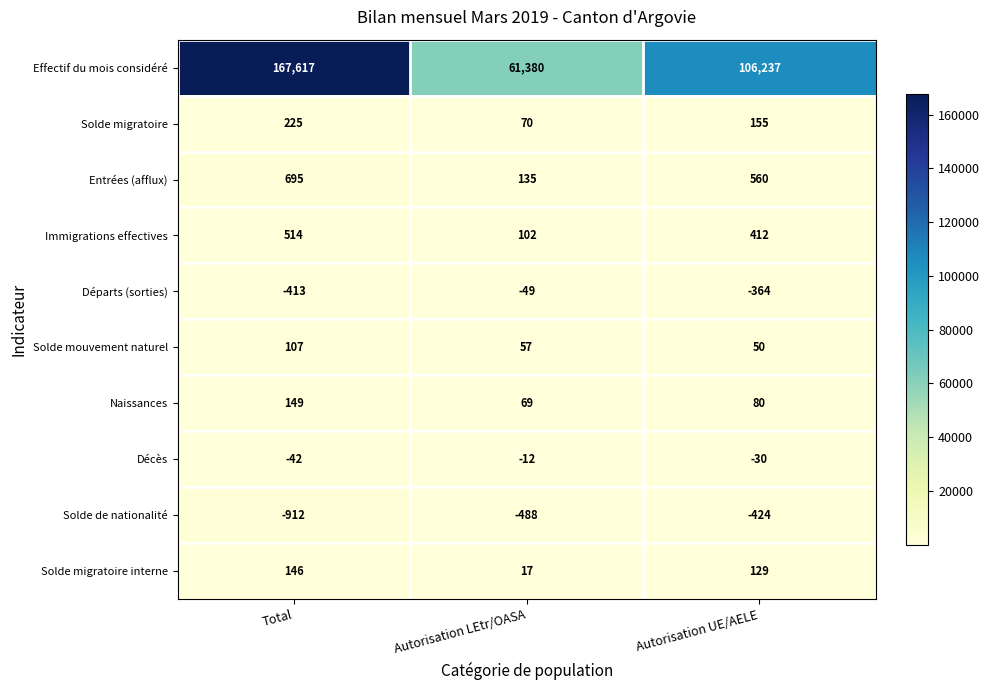

What is the difference between the second highest and minimum values in the Immigrations effectives series?

310